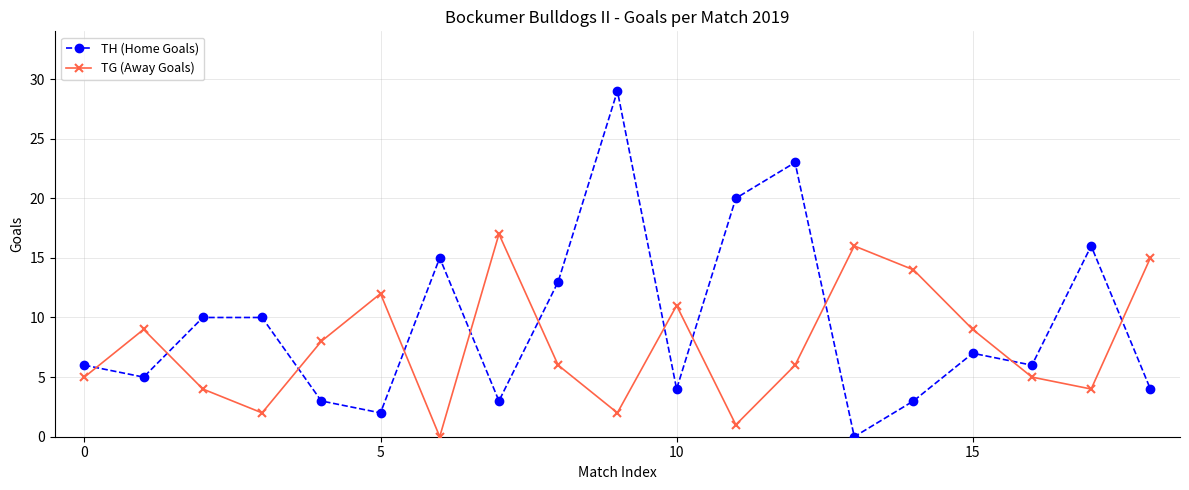

What is the sum of all TG (Away Goals) values?

146